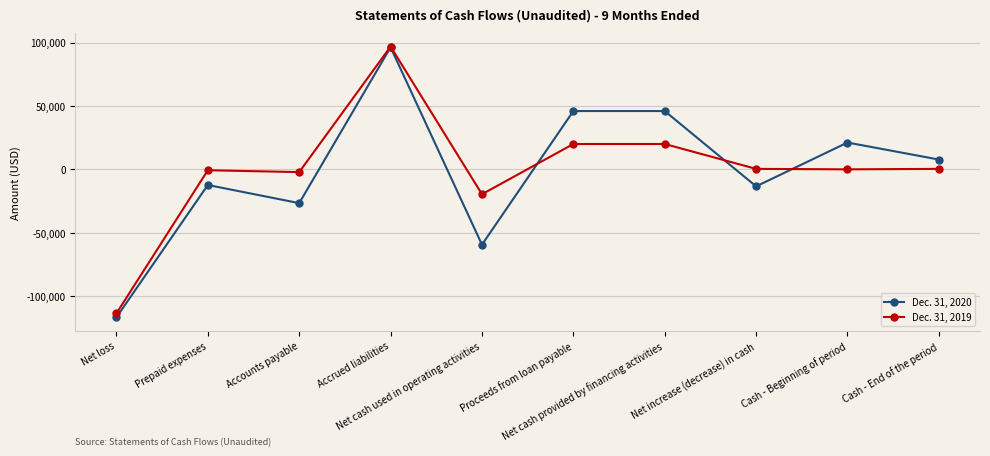

What is the sum of the Dec. 31, 2020 values at Cash - Beginning of period and Net cash used in operating activities?

-38269